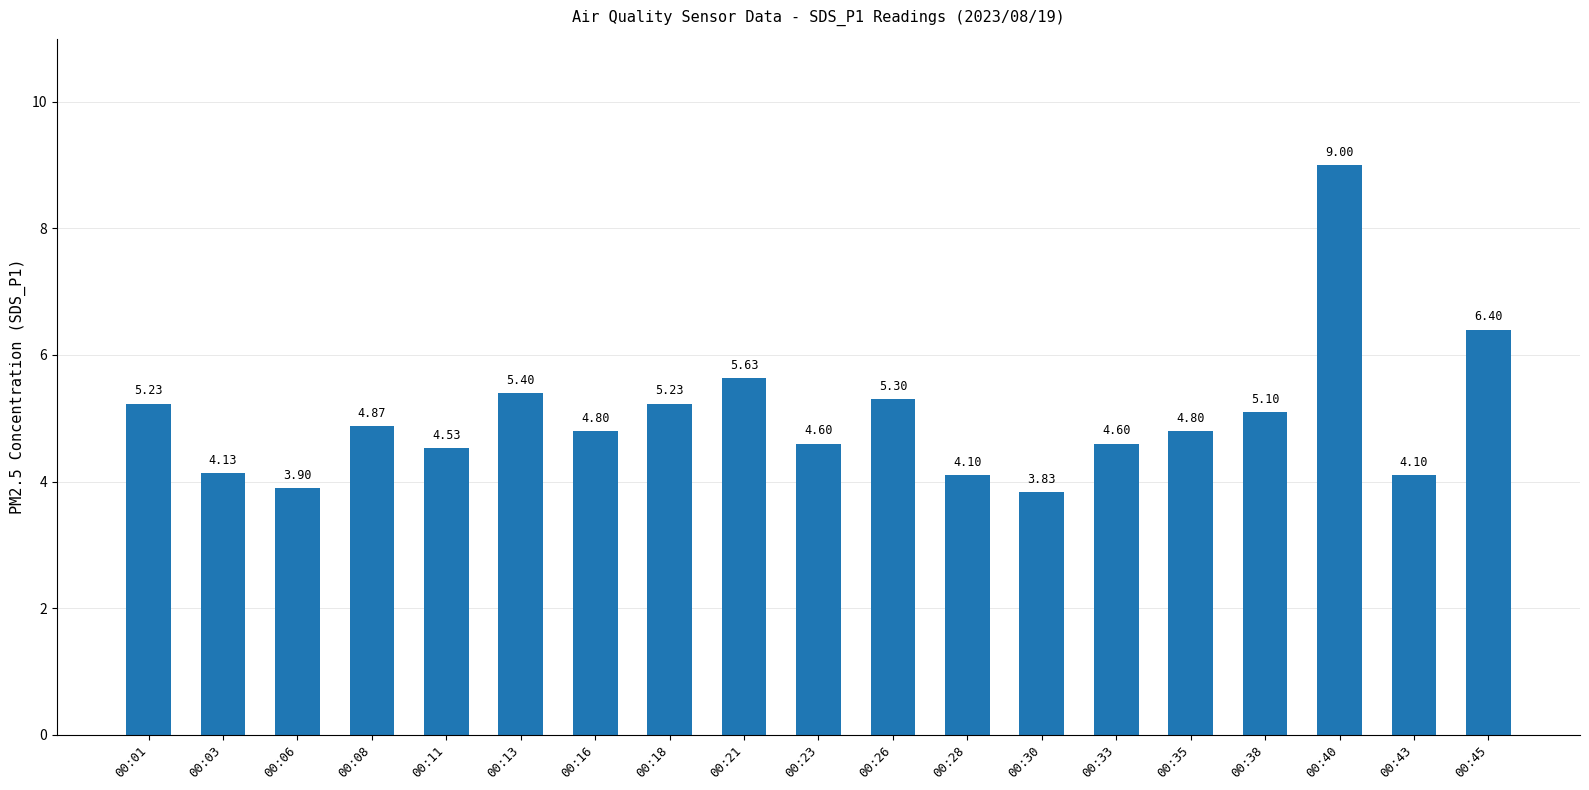

What is the maximum value shown in the chart?

9.0